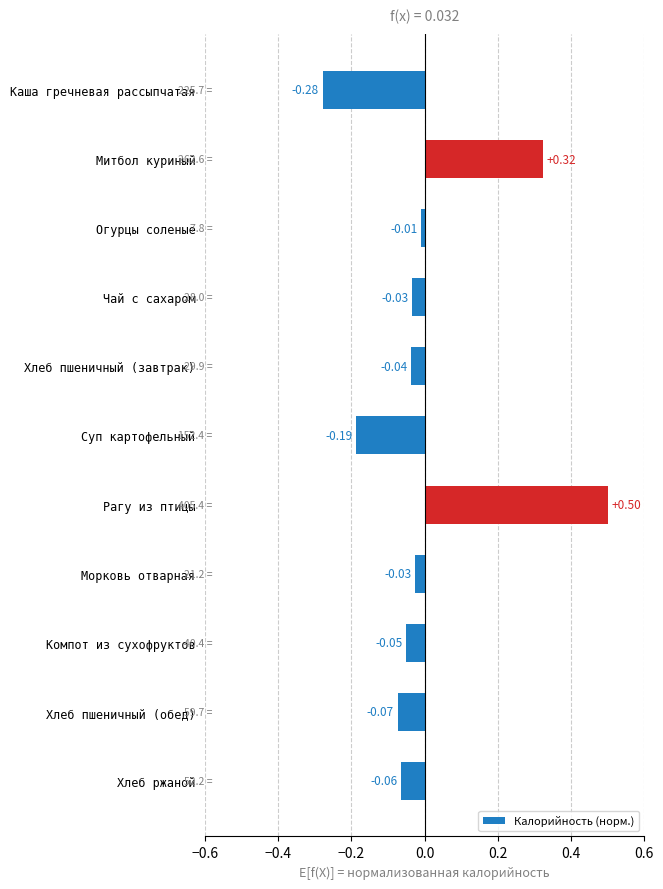

Which has a higher value, Суп картофельный or Хлеб ржаной?

Хлеб ржаной